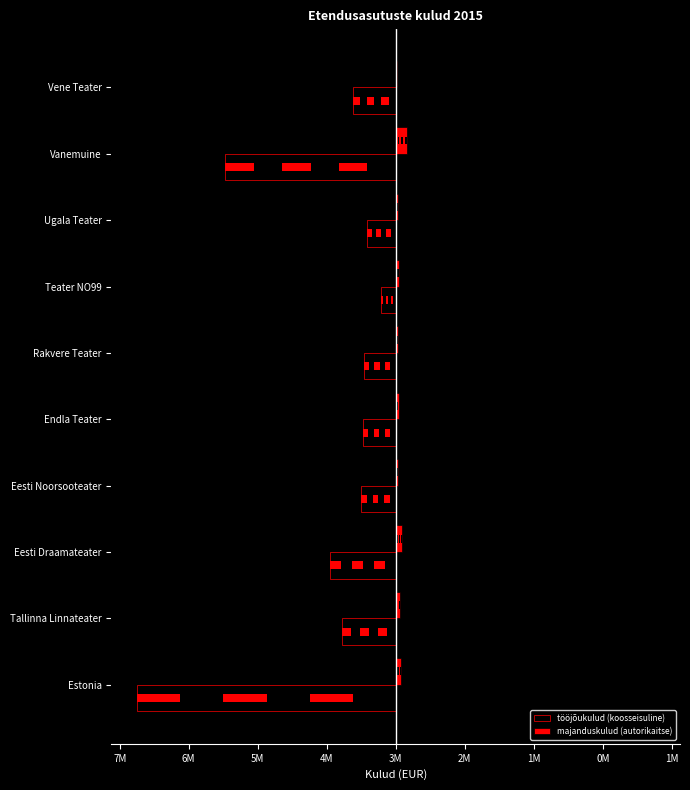

Which series has the widest spread of values?

tööjõukulud (koosseisuline)